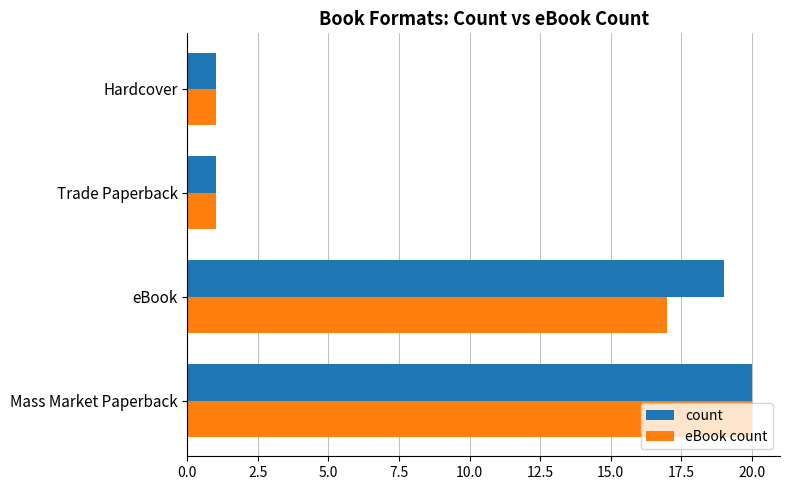

What is the greatest value displayed?

20